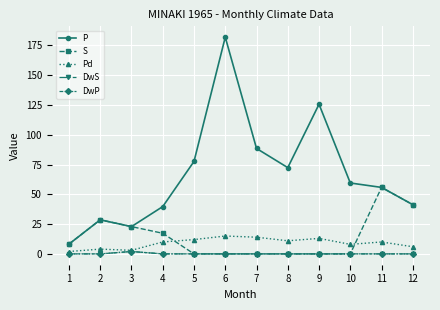

What is the value of the S point at the 3rd from the left?

22.9